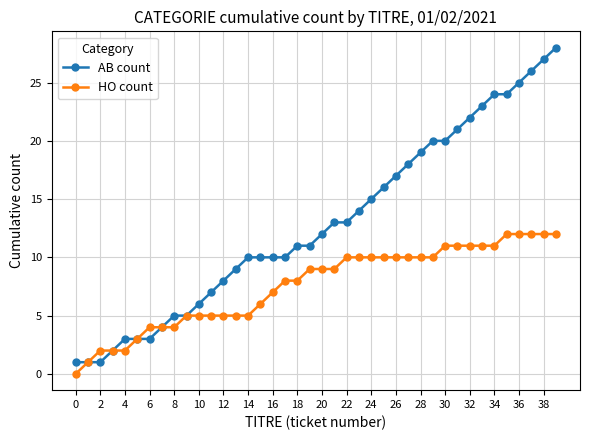

What is the minimum value for AB count?

1